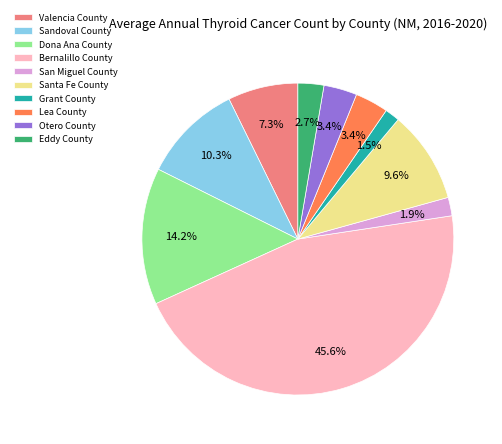

The Eddy County slice represents 13% of the pie. True or false?

False